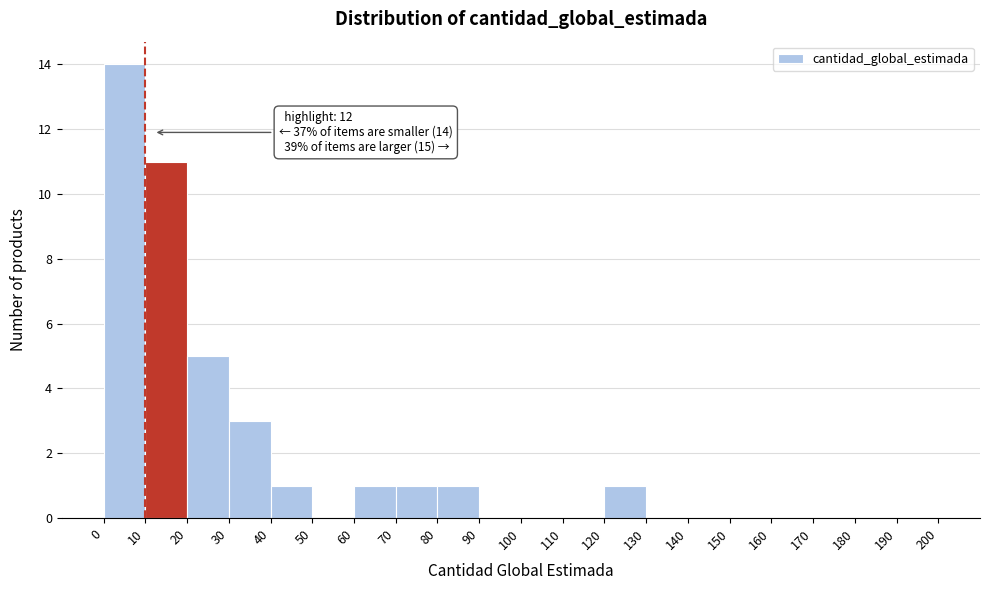

Over which range of the x-axis is the bar tallest?

0 to 10